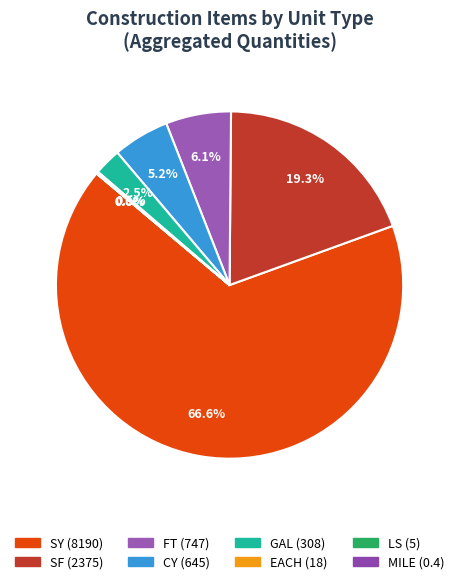

Which category has the biggest portion of the pie?

SY